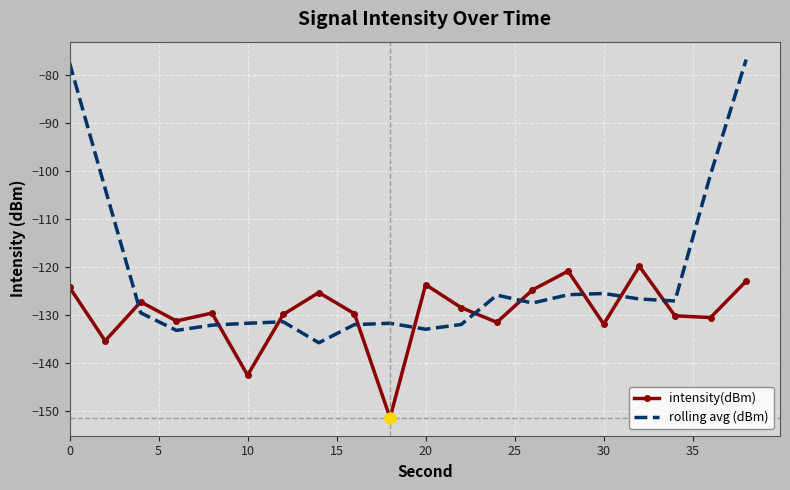

Which series ends up on top after the final intersection of intensity(dBm) and rolling avg (dBm)?

rolling avg (dBm)